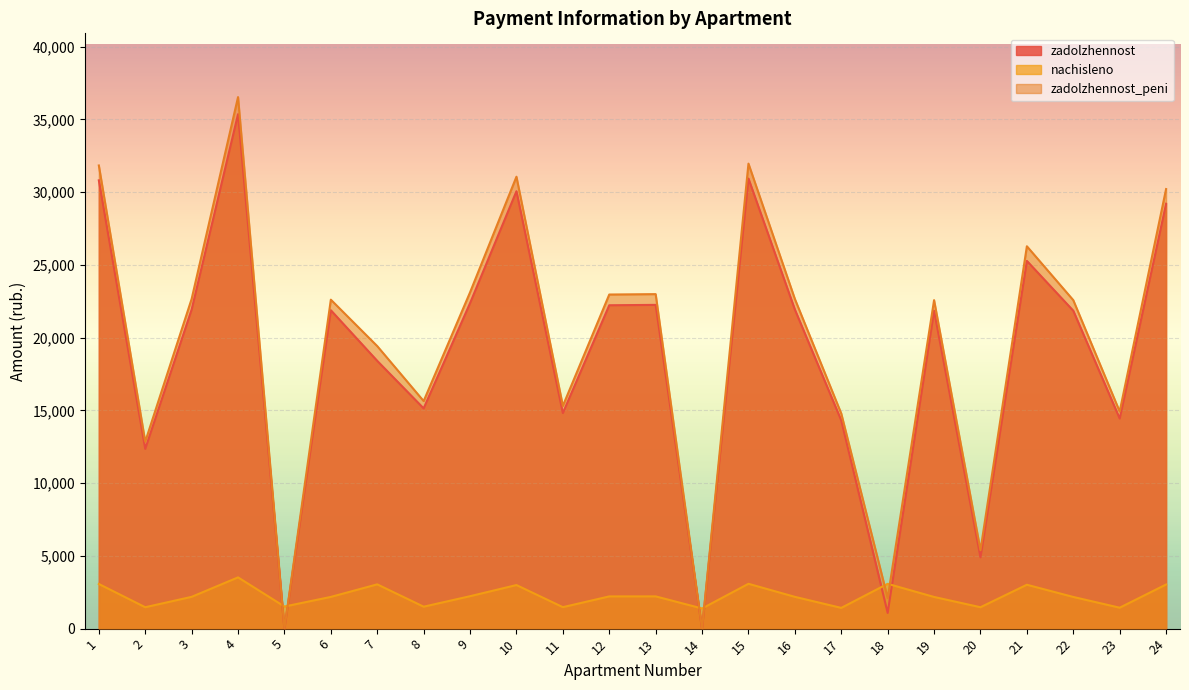

What is the difference between the maximum and minimum values in the zadolzhennost_peni series?

36526.8